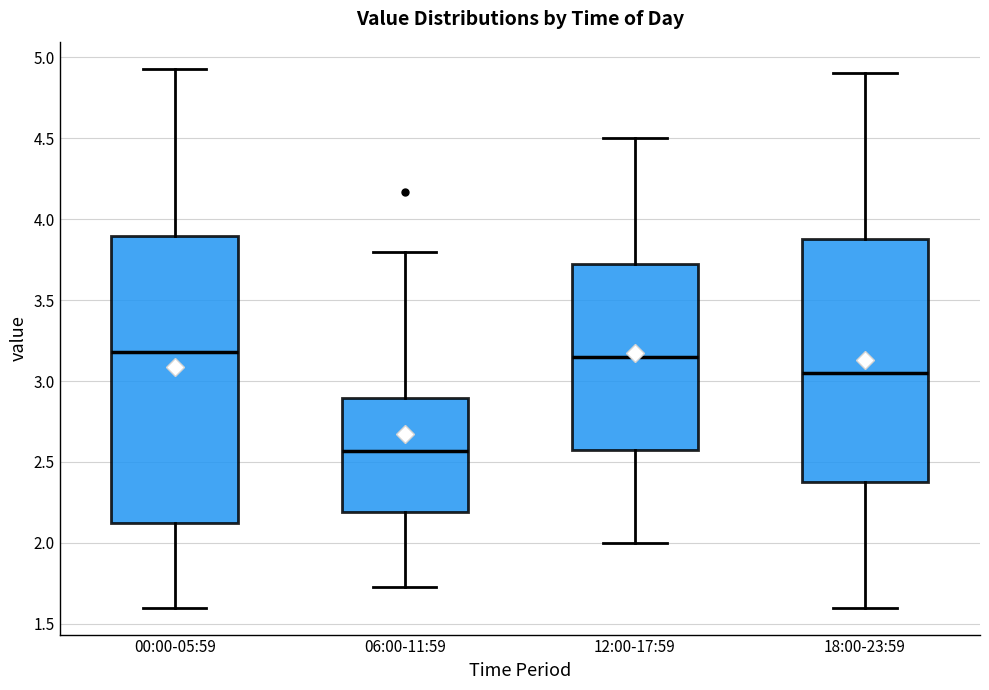

Where is the lower edge of the box for 00:00-05:59 on the y-axis? The values are not printed on the chart, so give them approximately, as read against the axis.

2.10